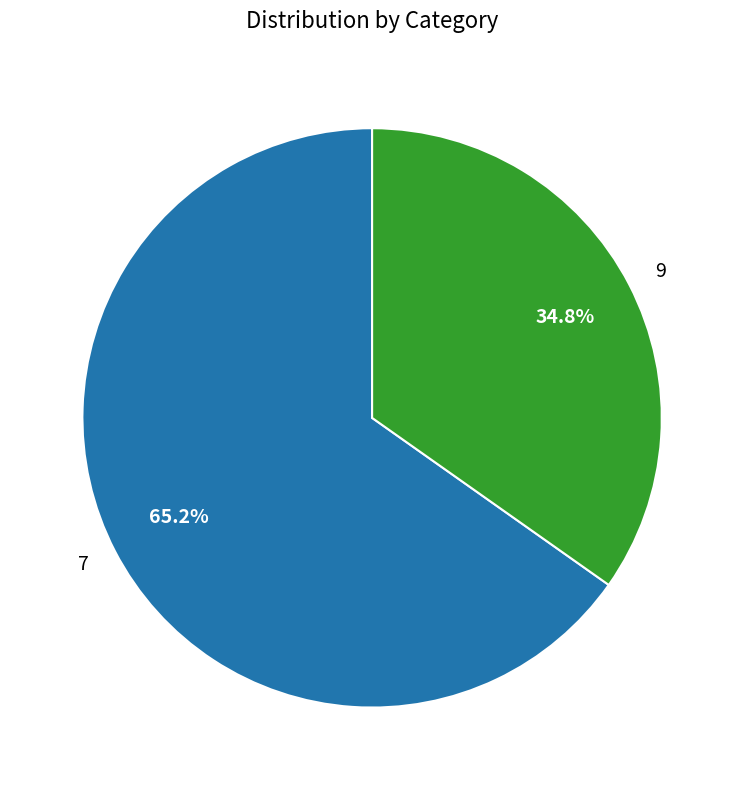

The 7 slice represents 65% of the pie. True or false?

True